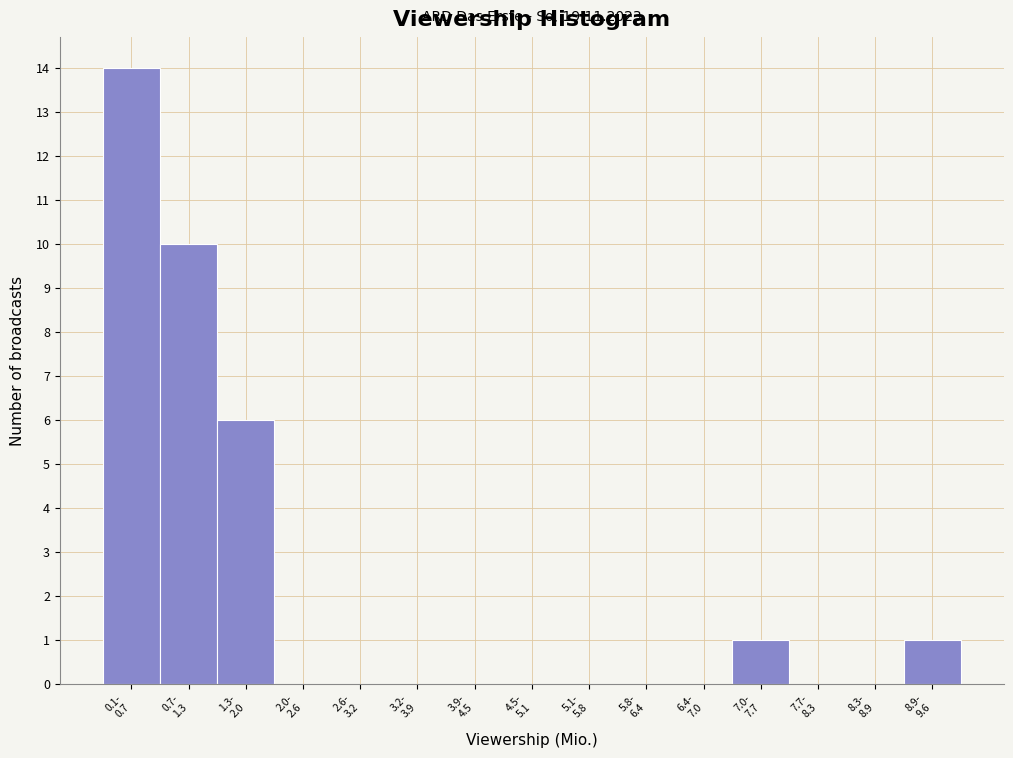

What is the greatest value displayed?

14